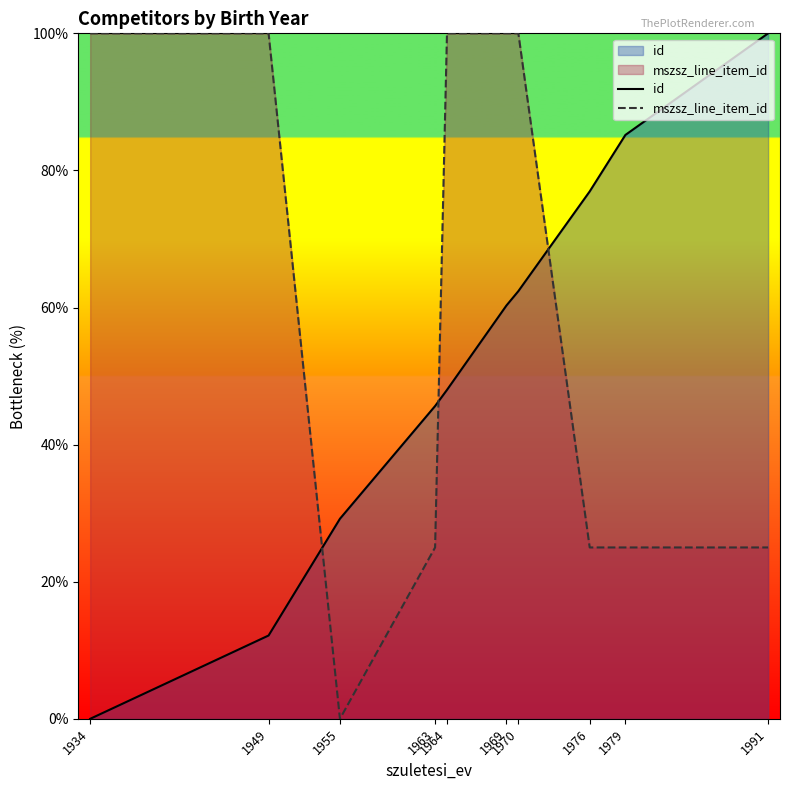

What is the spread (max minus min) of values at 1964?

52.0